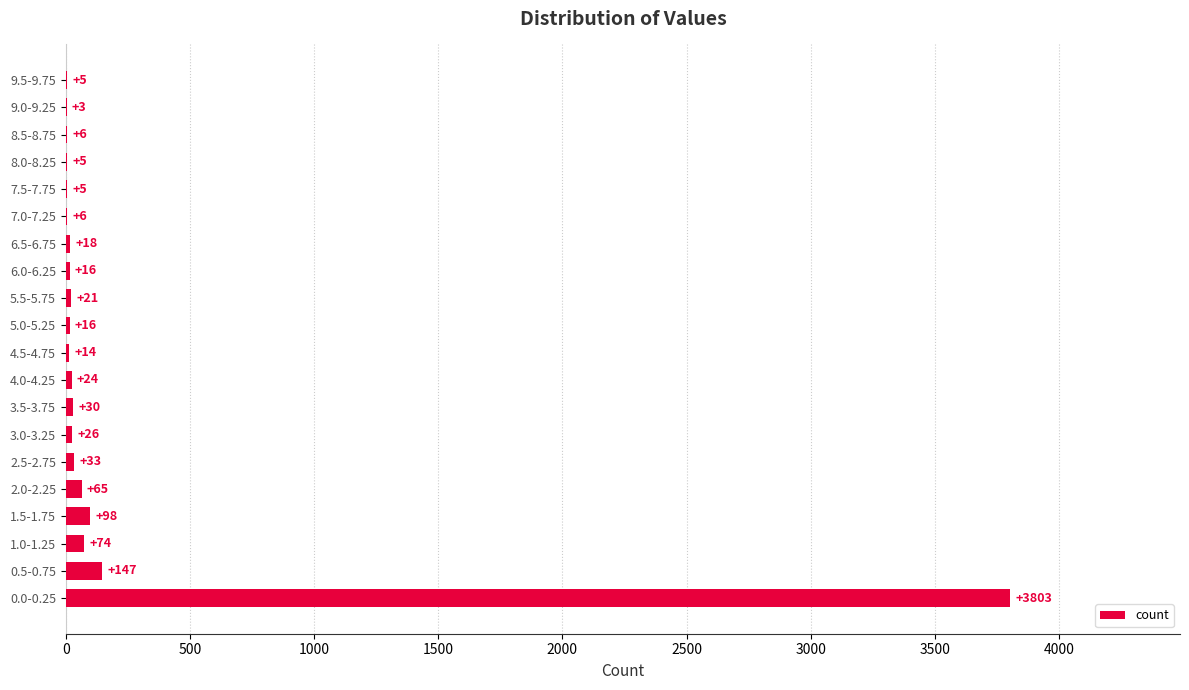

What is the change in value from 0.0-0.25 to 3.5-3.75?

-3773